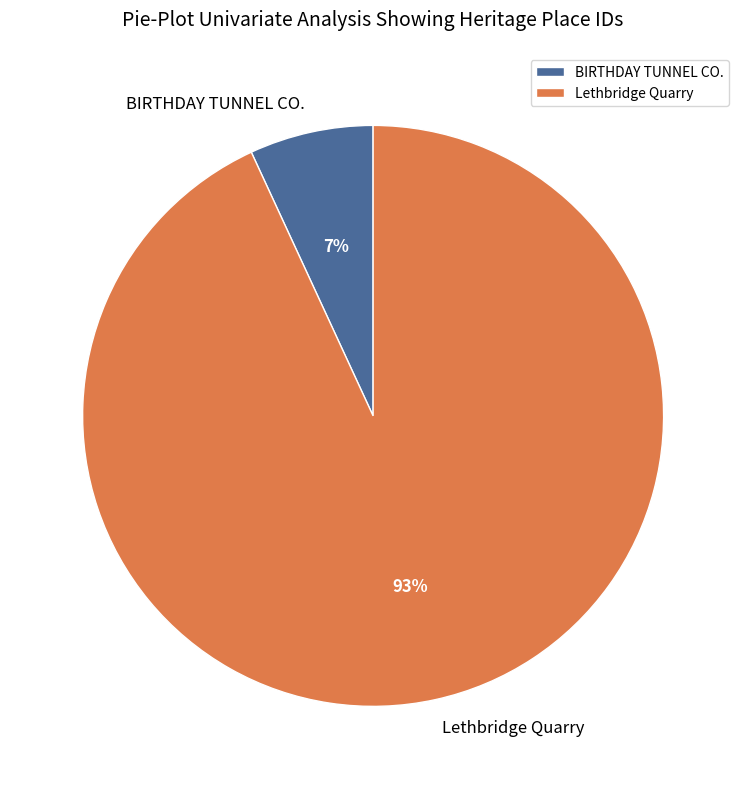

To the nearest percent, what percentage of the pie is Lethbridge Quarry?

93%